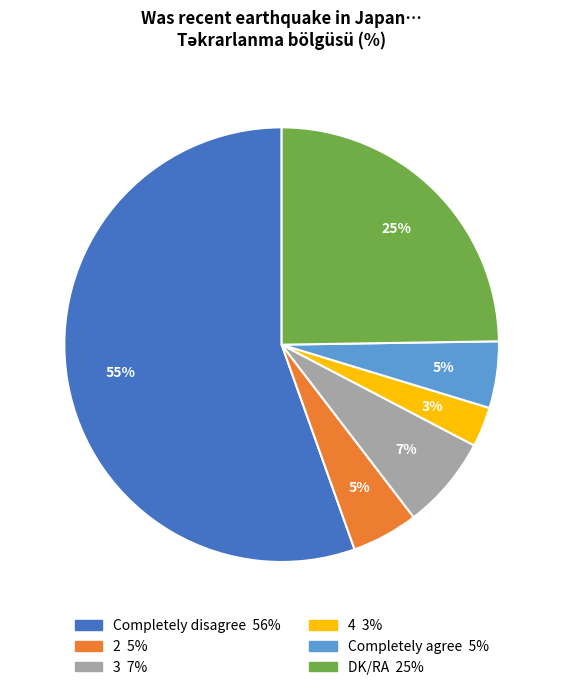

What percentage is the Completely disagree slice, to the nearest percent?

55%